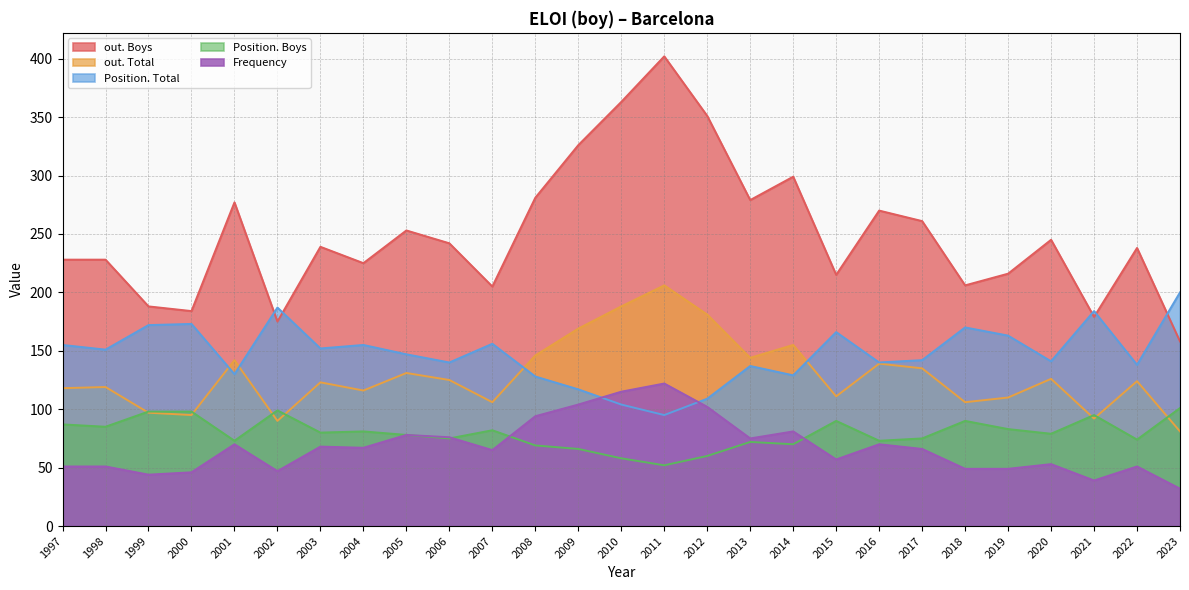

At which category is the sum across all series the highest?

2011